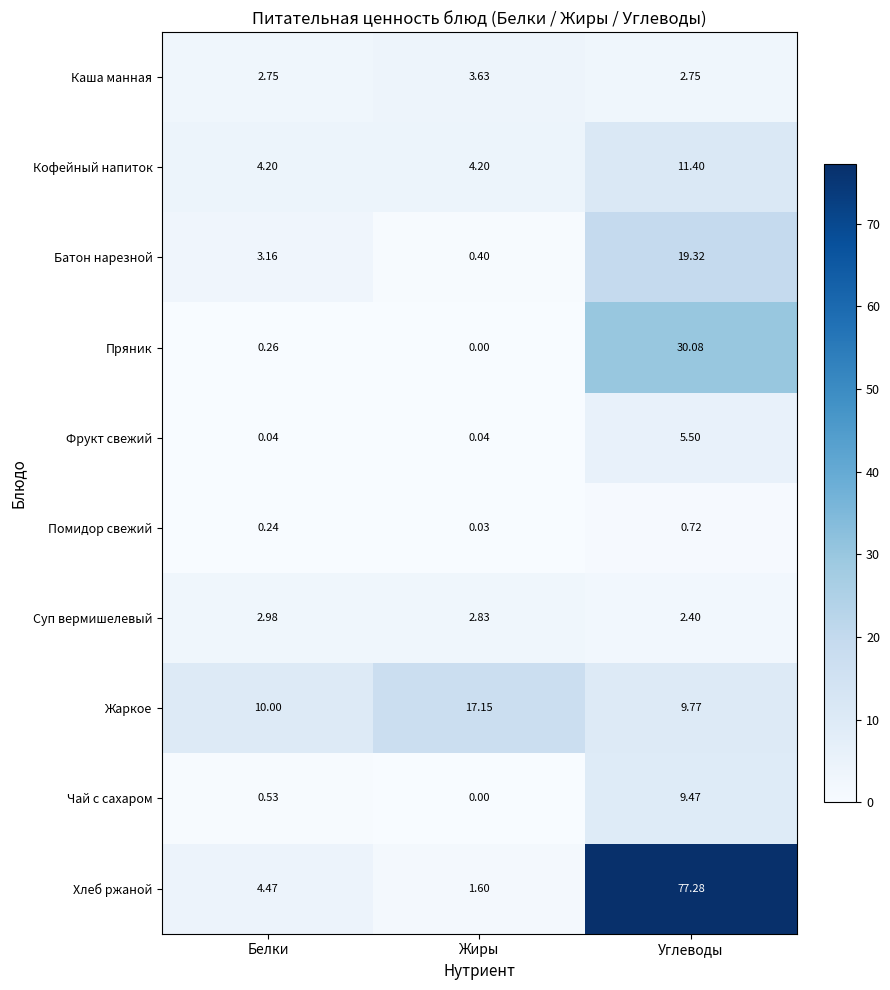

Which series has the widest spread of values?

Хлеб ржаной